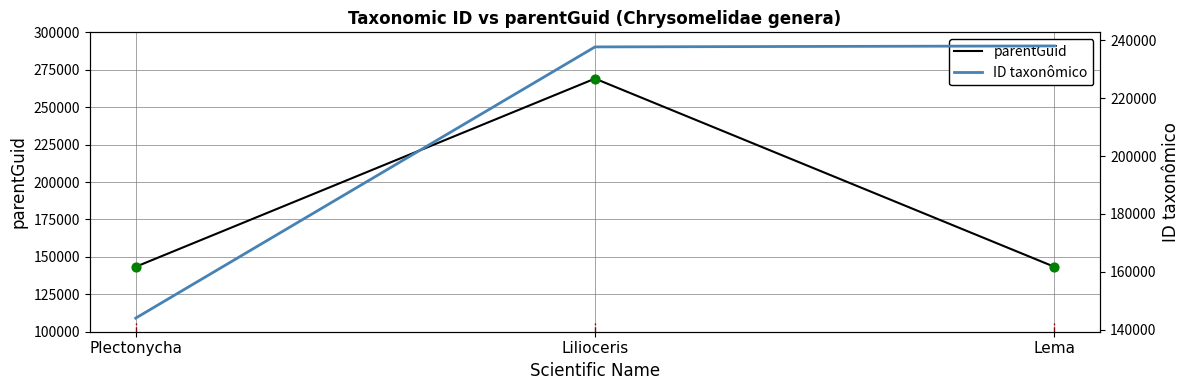

Which series has the largest total across all categories?

ID taxonômico